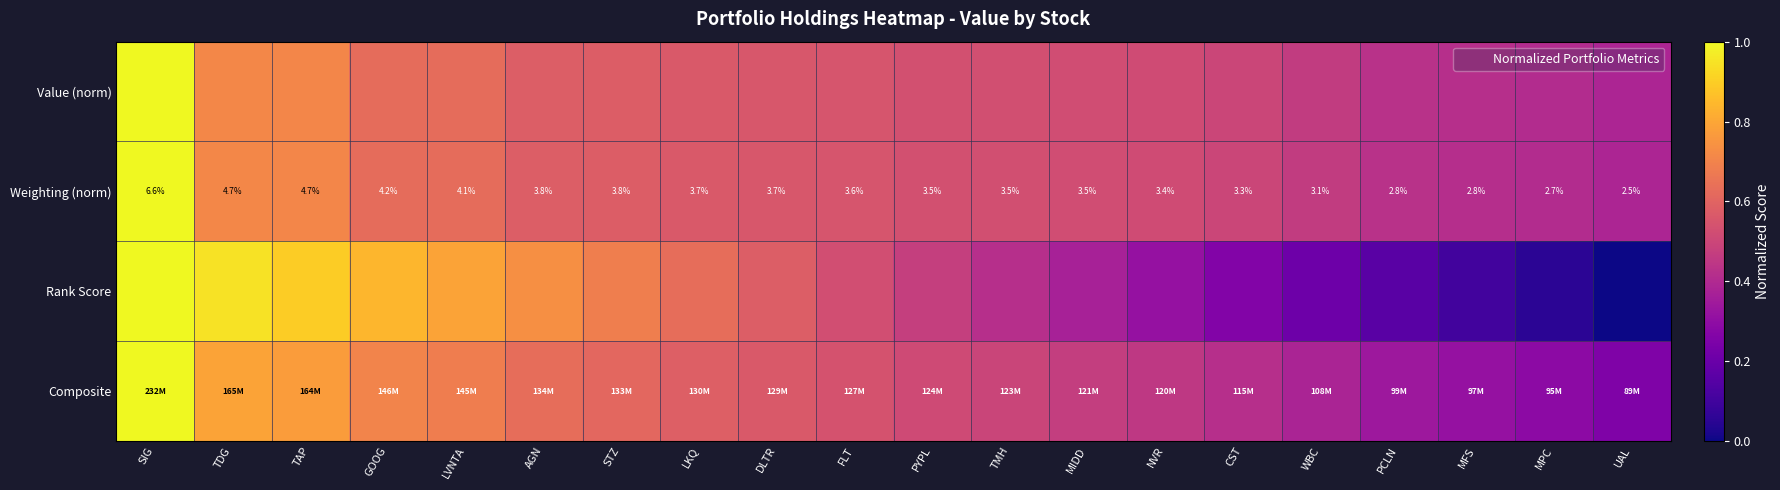

List the labels in order of Rank Score value, smallest first.

UAL, MPC, MFS, PCLN, WBC, CST, NVR, MIDD, TMH, PYPL, FLT, DLTR, LKQ, STZ, AGN, LVNTA, GOOG, TAP, TDG, SIG